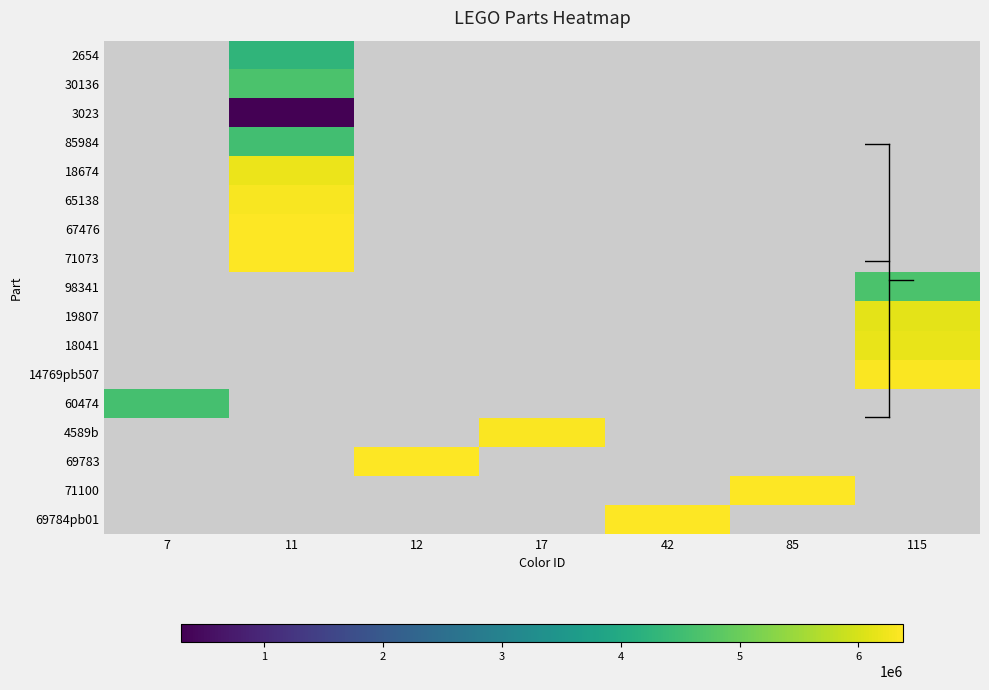

Between 12 and 42, which is larger?

42